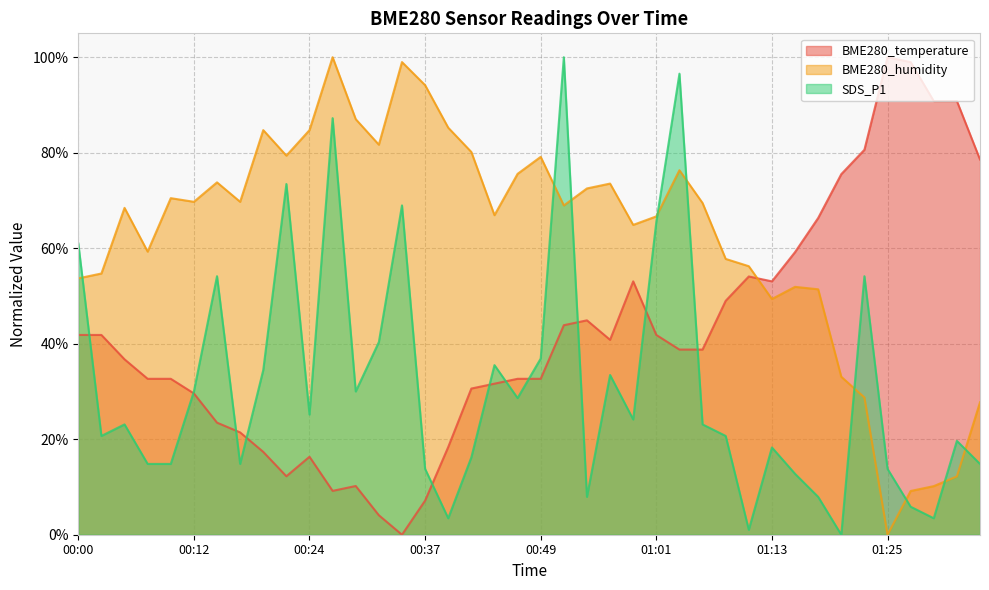

Reading left to right, transcribe all the data shown in this chart.

BME280_temperature: 41.8	41.8	36.7	32.7	32.7	29.6	23.5	21.4	17.3	12.2	16.3	9.2	10.2	4.1	0.0	7.1	18.4	30.6	31.6	32.7	32.7	43.9	44.9	40.8	53.1	41.8	38.8	38.8	49.0	54.1	53.1	59.2	66.3	75.5	80.6	100.0	99.0	90.8	90.8	78.6
BME280_humidity: 53.7	54.7	68.4	59.3	70.5	69.7	73.8	69.7	84.7	79.4	84.7	100.0	87.0	81.7	99.0	94.1	85.2	80.2	66.9	75.6	79.1	69.0	72.5	73.5	64.9	66.7	76.3	69.5	57.8	56.2	49.4	51.9	51.4	33.1	28.8	0.0	9.2	10.2	12.2	27.7
SDS_P1: 61.0	20.7	23.1	14.8	14.8	30.0	54.1	14.8	34.5	73.4	25.2	87.2	30.0	40.3	69.0	13.8	3.4	16.2	35.5	28.6	36.9	100.0	7.9	33.4	24.1	65.5	96.6	23.1	20.7	1.0	18.3	12.8	7.9	0.0	54.1	13.8	5.9	3.4	19.7	14.8